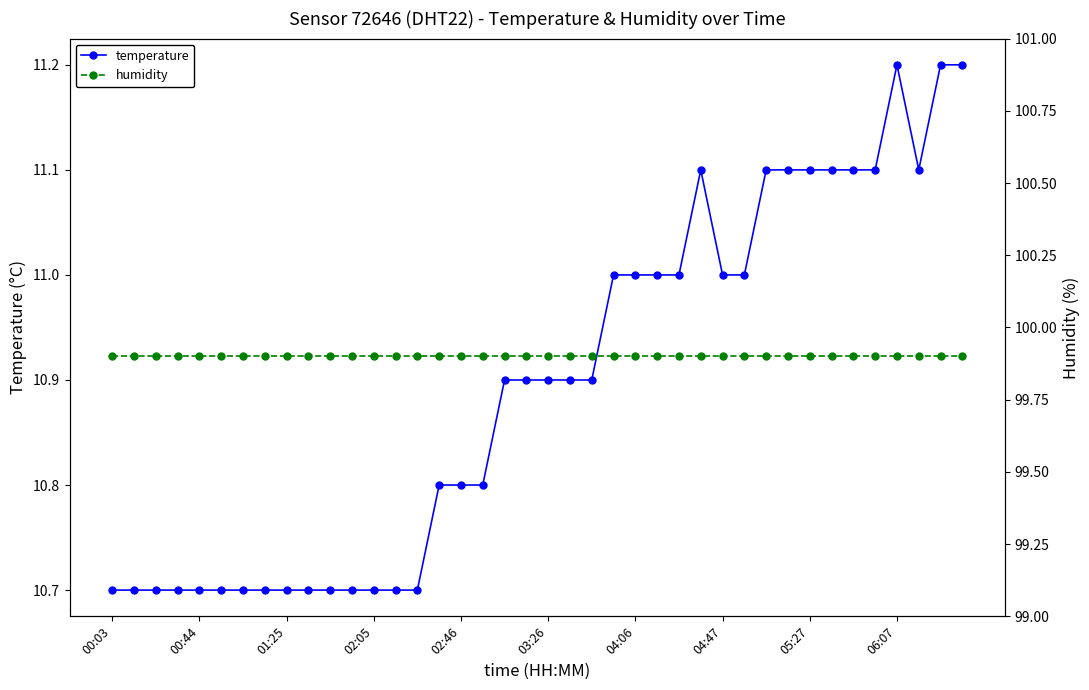

Reading right to left, list all the values displayed in this chart.

temperature: 11.2	11.2	11.1	11.2	11.1	11.1	11.1	11.1	11.1	11.1	11.0	11.0	11.1	11.0	11.0	11.0	11.0	10.9	10.9	10.9	10.9	10.9	10.8	10.8	10.8	10.7	10.7	10.7	10.7	10.7	10.7	10.7	10.7	10.7	10.7	10.7	10.7	10.7	10.7	10.7
humidity: 99.9	99.9	99.9	99.9	99.9	99.9	99.9	99.9	99.9	99.9	99.9	99.9	99.9	99.9	99.9	99.9	99.9	99.9	99.9	99.9	99.9	99.9	99.9	99.9	99.9	99.9	99.9	99.9	99.9	99.9	99.9	99.9	99.9	99.9	99.9	99.9	99.9	99.9	99.9	99.9